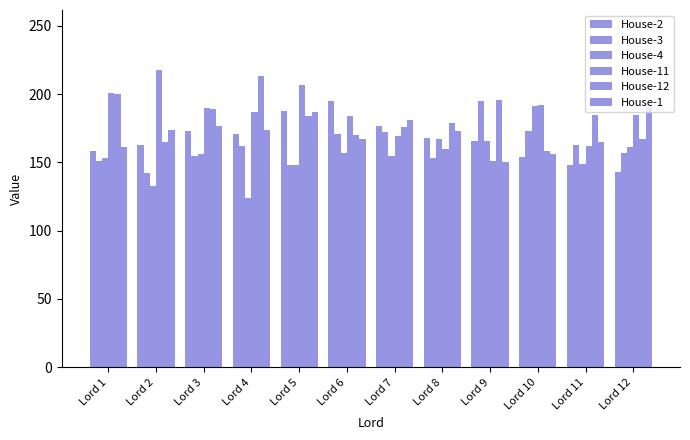

Reading left to right, extract all data points from this chart.

House-2: Lord 1=158	Lord 2=163	Lord 3=173	Lord 4=171	Lord 5=188	Lord 6=195	Lord 7=177	Lord 8=168	Lord 9=166	Lord 10=154	Lord 11=148	Lord 12=143
House-3: Lord 1=151	Lord 2=142	Lord 3=155	Lord 4=162	Lord 5=148	Lord 6=171	Lord 7=172	Lord 8=153	Lord 9=195	Lord 10=173	Lord 11=163	Lord 12=157
House-4: Lord 1=153	Lord 2=133	Lord 3=156	Lord 4=124	Lord 5=148	Lord 6=157	Lord 7=155	Lord 8=167	Lord 9=166	Lord 10=191	Lord 11=149	Lord 12=161
House-11: Lord 1=201	Lord 2=218	Lord 3=190	Lord 4=187	Lord 5=207	Lord 6=184	Lord 7=169	Lord 8=160	Lord 9=151	Lord 10=192	Lord 11=162	Lord 12=185
House-12: Lord 1=200	Lord 2=165	Lord 3=189	Lord 4=213	Lord 5=184	Lord 6=170	Lord 7=176	Lord 8=179	Lord 9=196	Lord 10=158	Lord 11=185	Lord 12=167
House-1: Lord 1=161	Lord 2=174	Lord 3=177	Lord 4=174	Lord 5=187	Lord 6=167	Lord 7=181	Lord 8=173	Lord 9=150	Lord 10=156	Lord 11=165	Lord 12=190